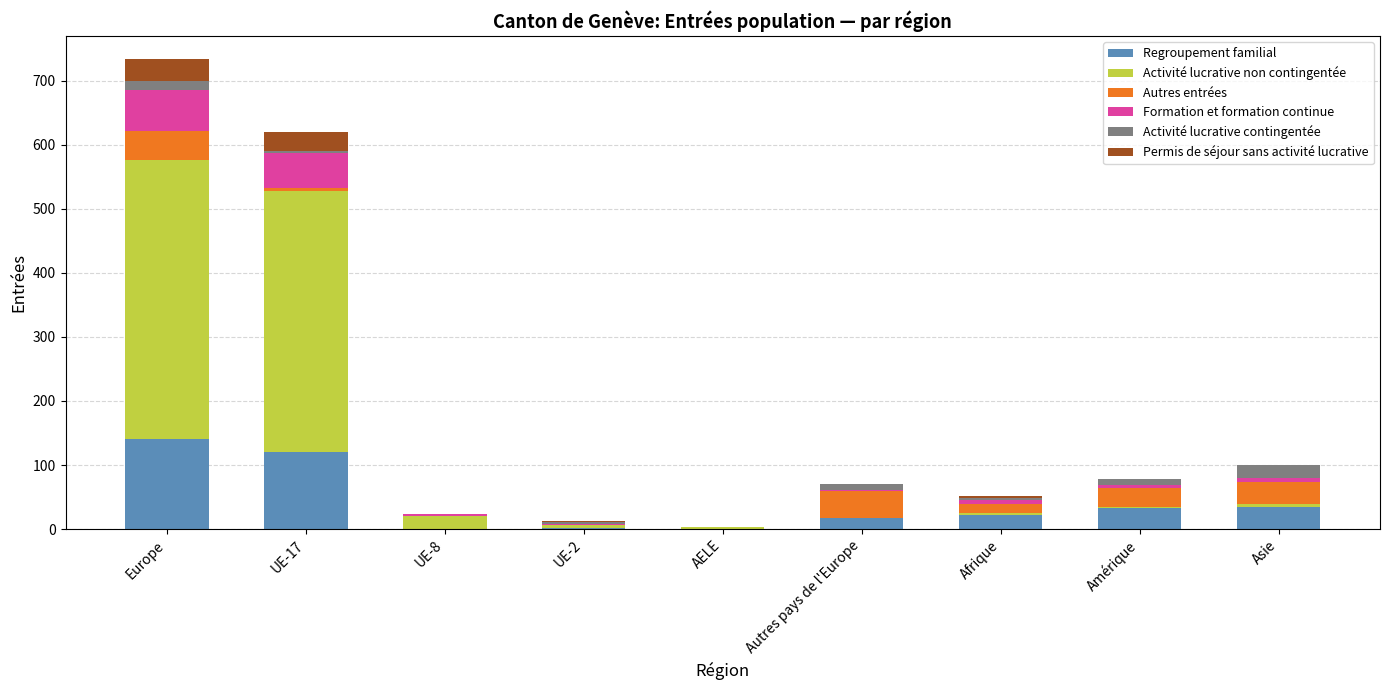

At which label does Regroupement familial reach its peak?

Europe